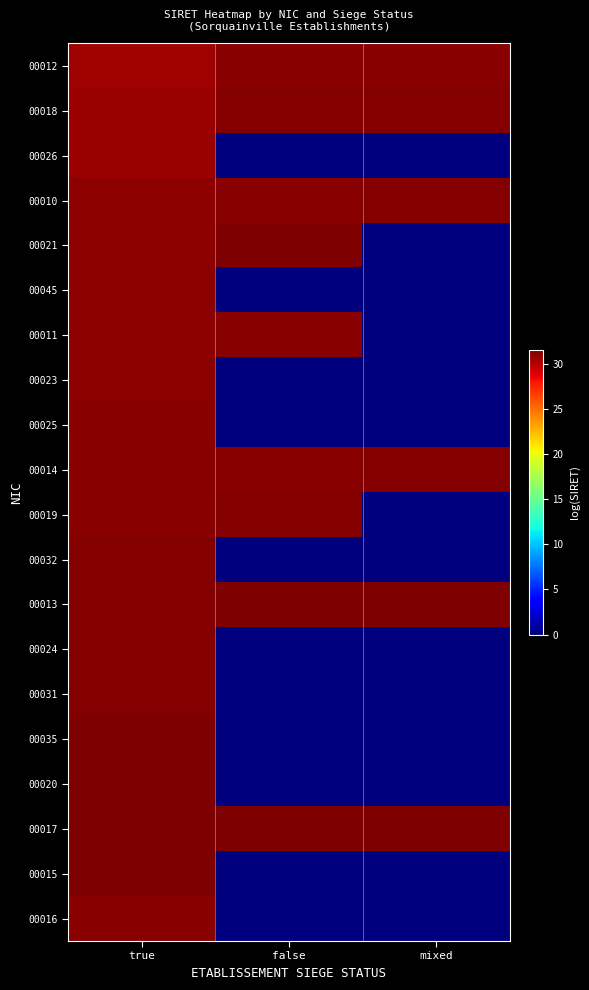

Reading left to right, list all the values displayed in this chart.

00012: true=30.6	false=31.2	mixed=31.2
00018: true=30.7	false=31.3	mixed=31.4
00026: true=30.7	false=0.0	mixed=0.0
00010: true=31.1	false=31.3	mixed=31.3
00021: true=31.1	false=31.5	mixed=0.0
00045: true=31.1	false=0.0	mixed=0.0
00011: true=31.1	false=31.3	mixed=0.0
00023: true=31.2	false=0.0	mixed=0.0
00025: true=31.2	false=0.0	mixed=0.0
00014: true=31.3	false=31.3	mixed=31.3
00019: true=31.3	false=31.4	mixed=0.0
00032: true=31.3	false=0.0	mixed=0.0
00013: true=31.3	false=31.5	mixed=31.5
00024: true=31.4	false=0.0	mixed=0.0
00031: true=31.4	false=0.0	mixed=0.0
00035: true=31.4	false=0.0	mixed=0.0
00020: true=31.4	false=0.0	mixed=0.0
00017: true=31.4	false=31.4	mixed=31.5
00015: true=31.5	false=0.0	mixed=0.0
00016: true=31.3	false=0.0	mixed=0.0